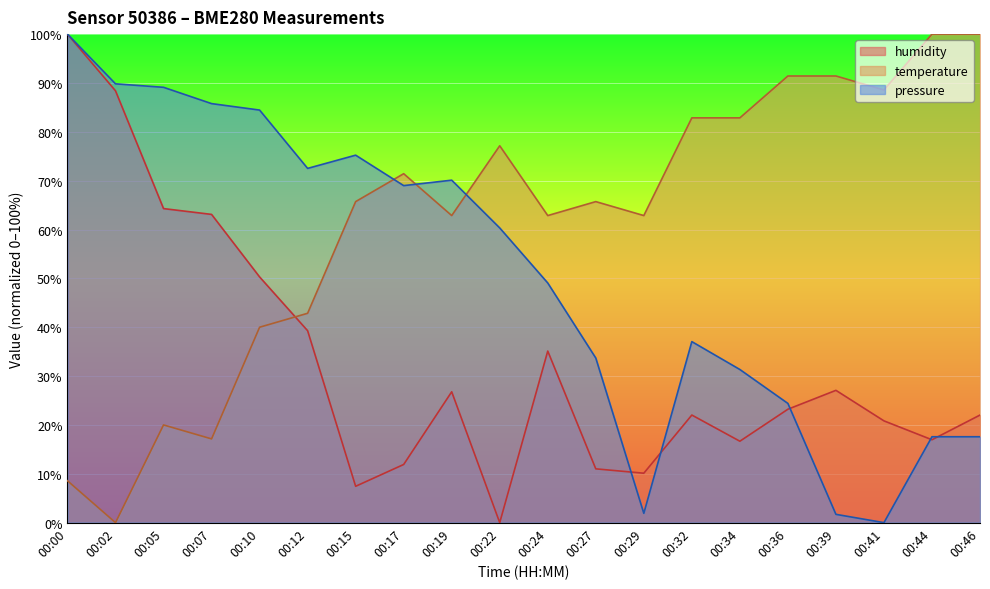

Does the chart display data point markers on the line(s)?

No